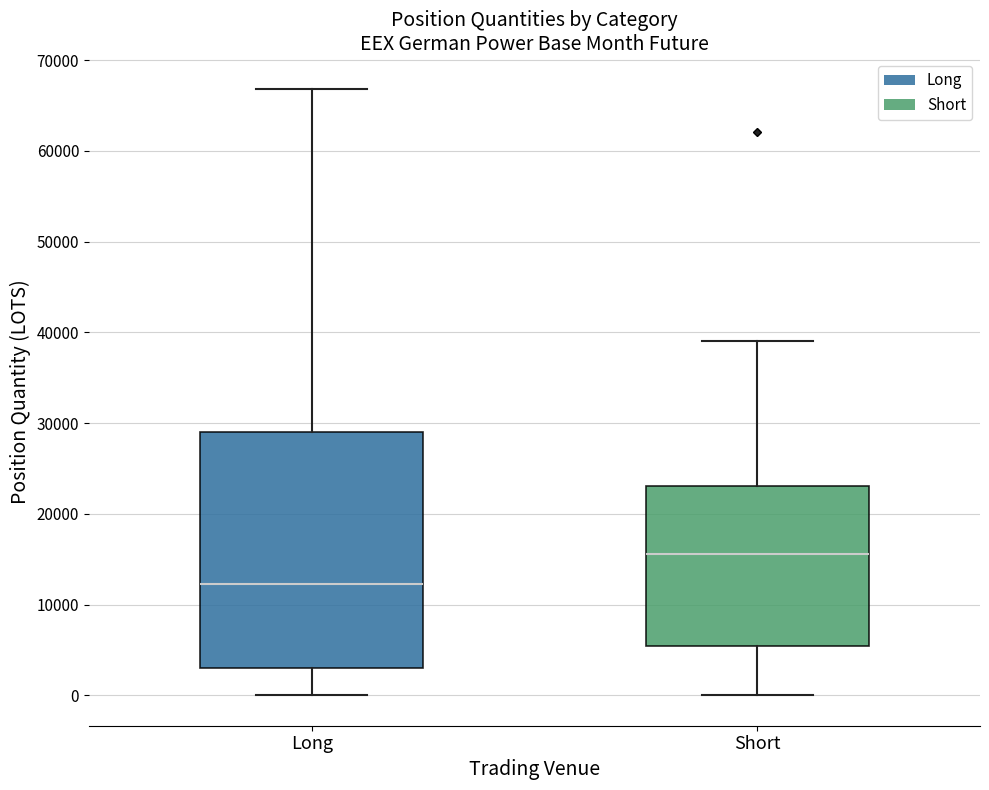

Reading left to right, transcribe this box plot: for each box, give where its median line is, the range the box spans, and where its two whiskers end, as read against the y-axis. The values are not printed on the chart, so give them approximately, as read against the axis.

Long: median 12000, box 3000 to 29000, whiskers 0 to 67000
Short: median 16000, box 5000 to 23000, whiskers 0 to 39000